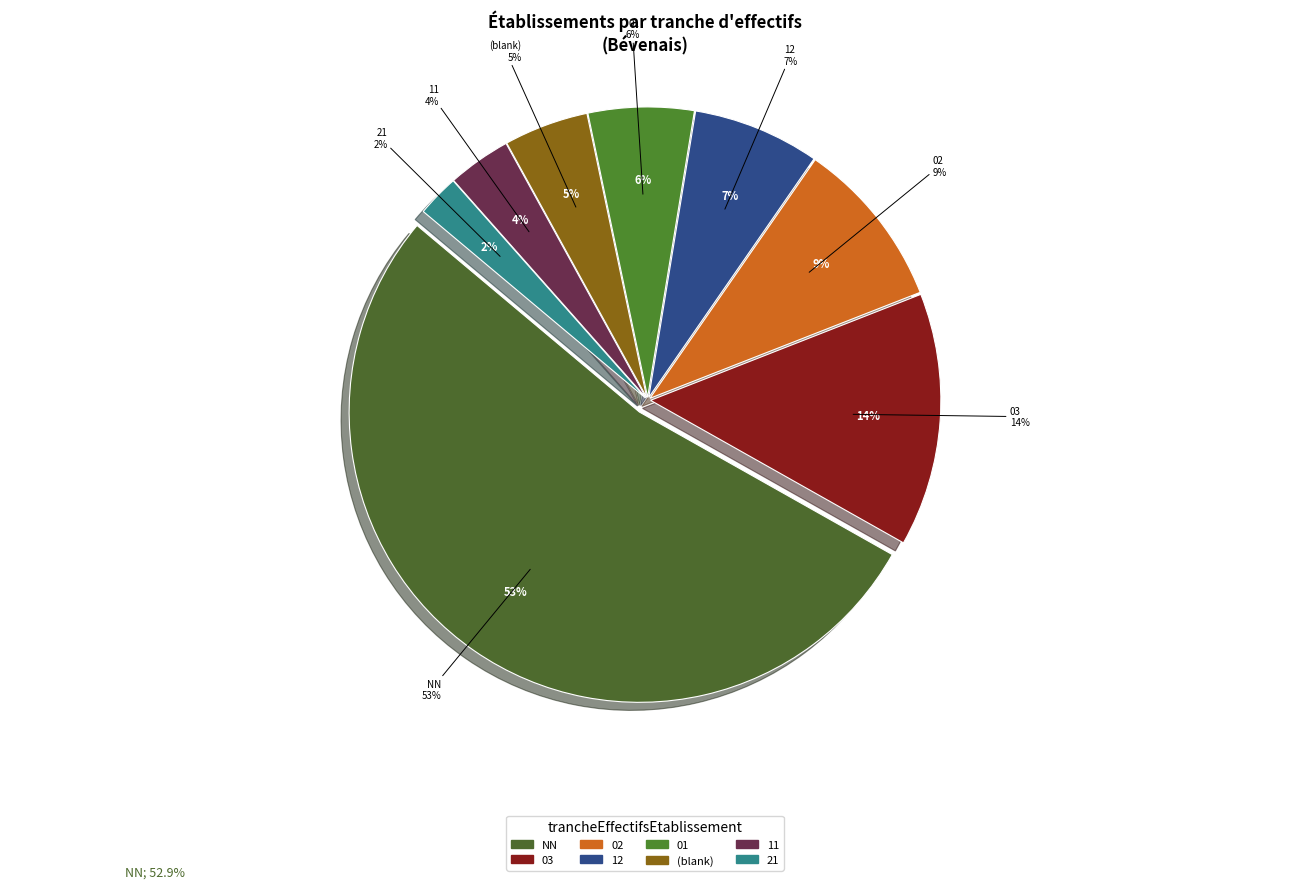

Combined, what portion of the pie is 02 and 11?

12.9%